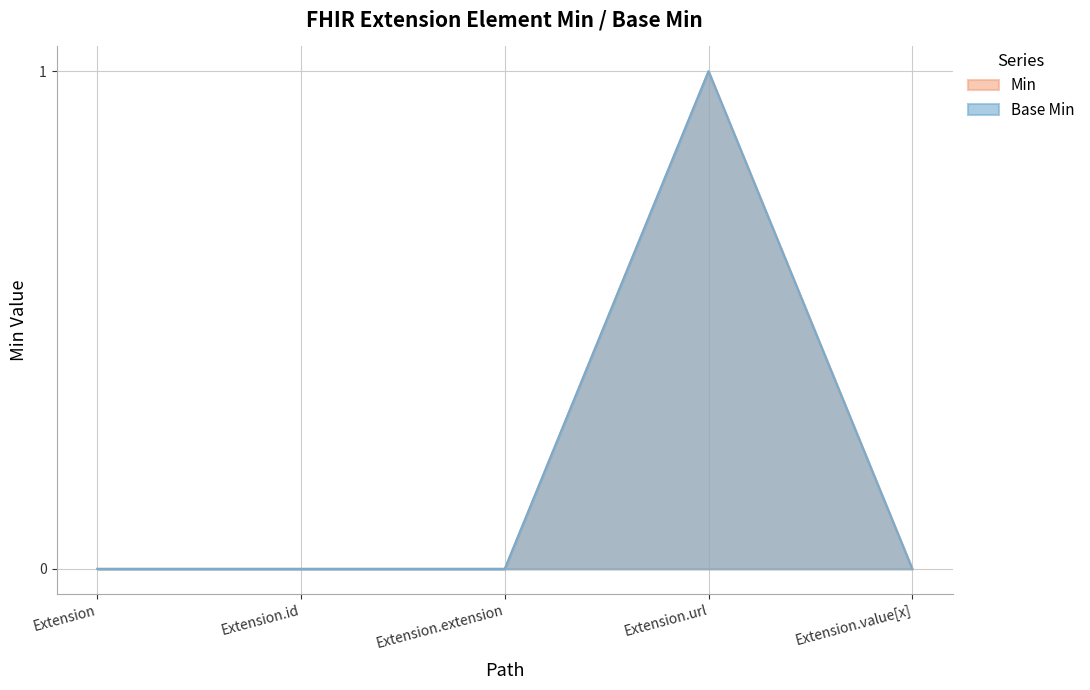

Does the chart have visible grid lines?

Yes